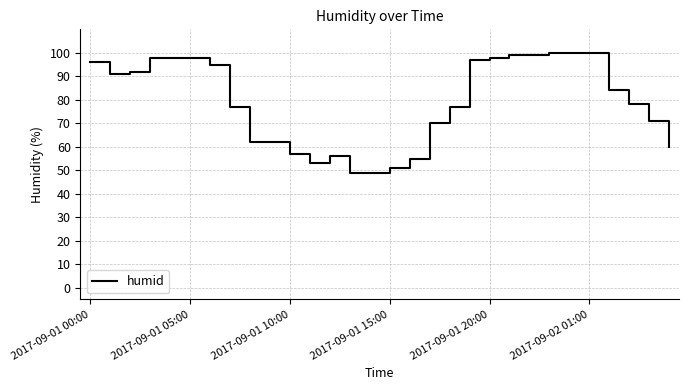

What is the difference between the maximum and minimum values?

51